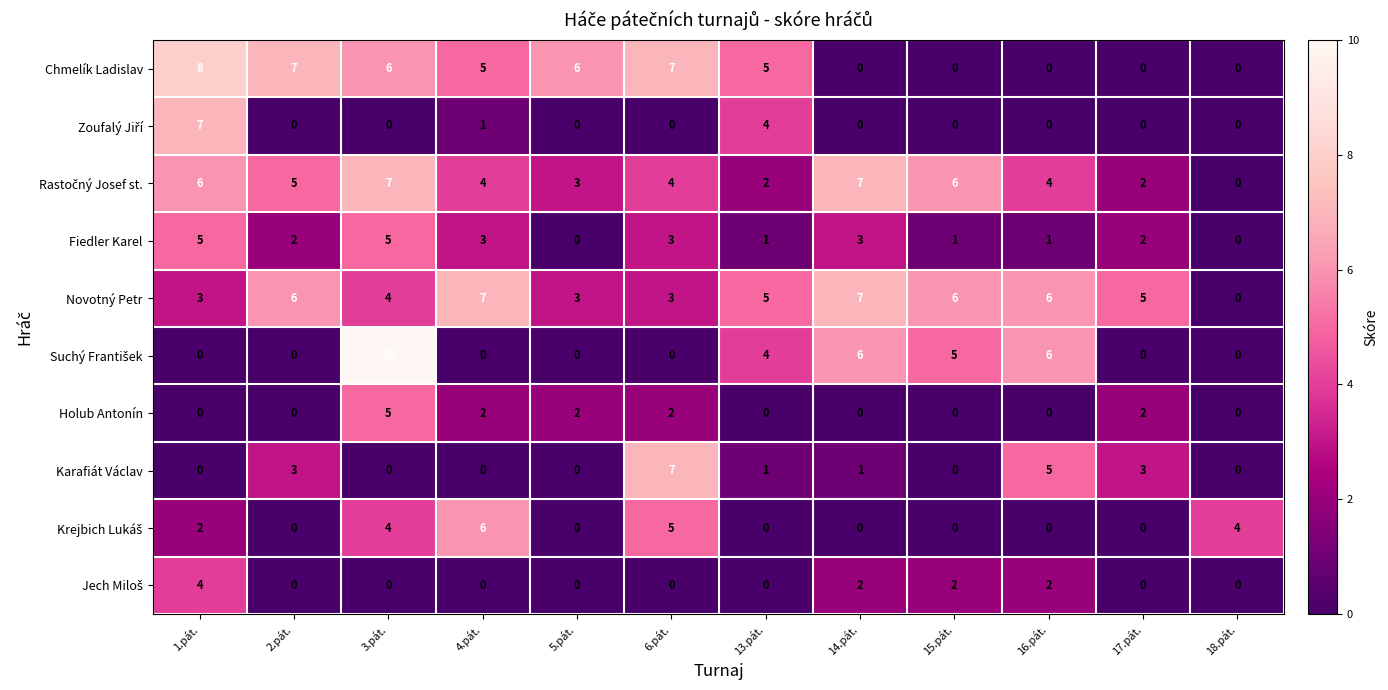

What is the total value across all series at 4.pát.?

28